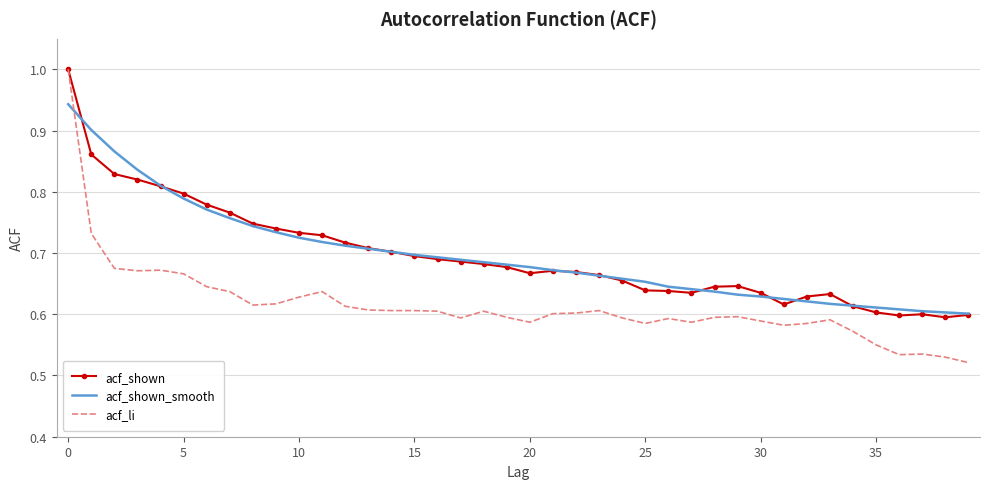

Which series has the largest range (max minus min)?

acf_li